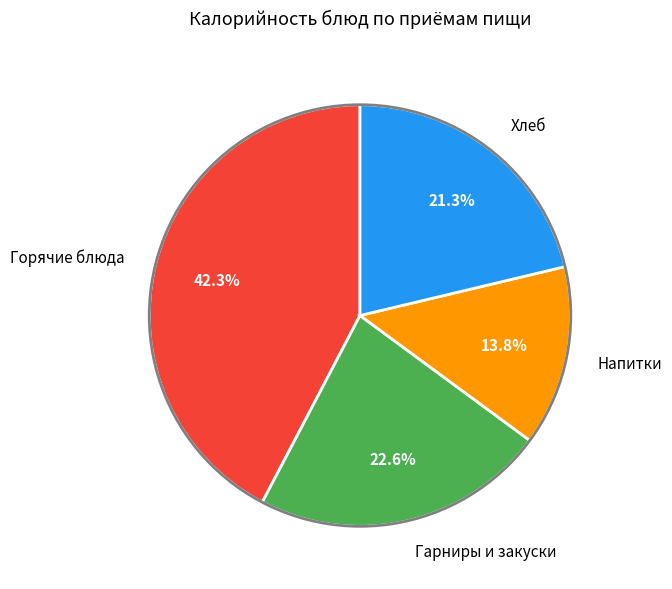

What is the ratio of the value at Напитки to the value at Гарниры и закуски?

0.6